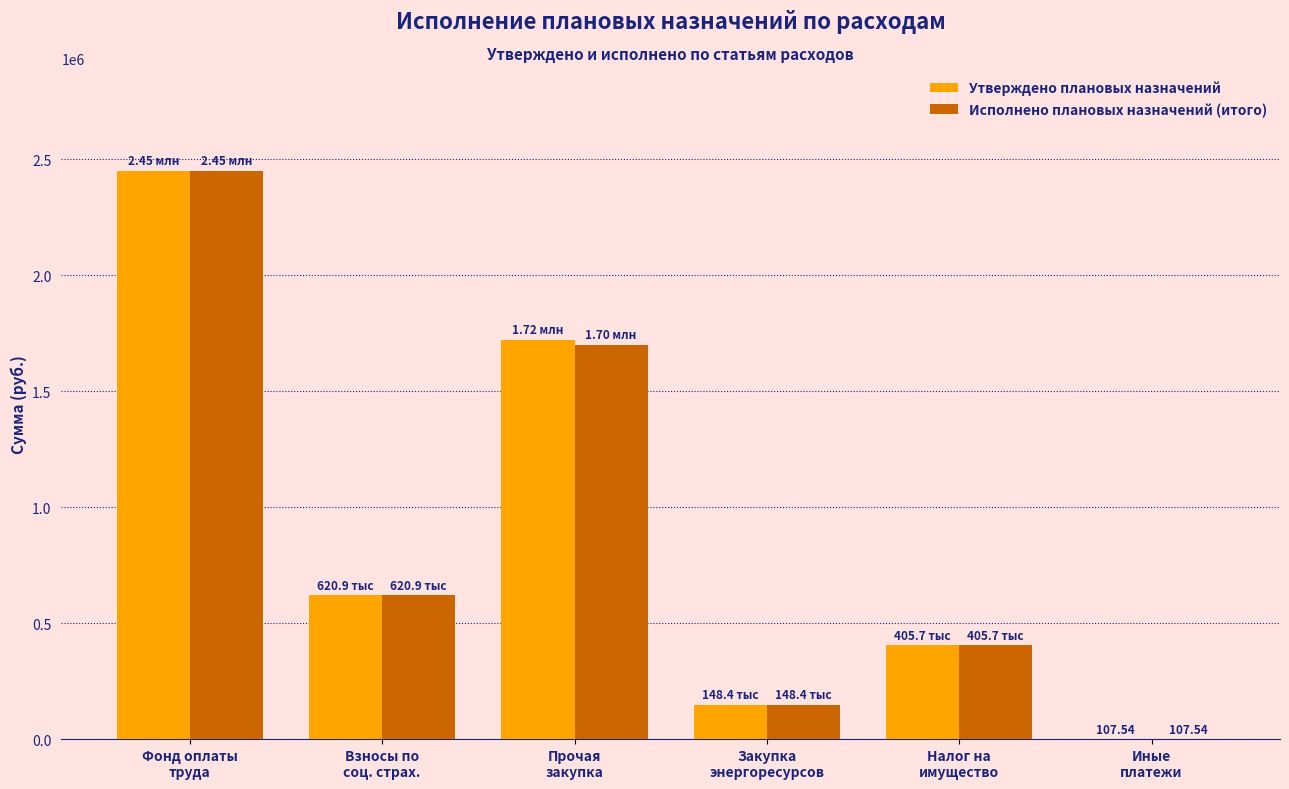

Count the number of categories in the chart.

6